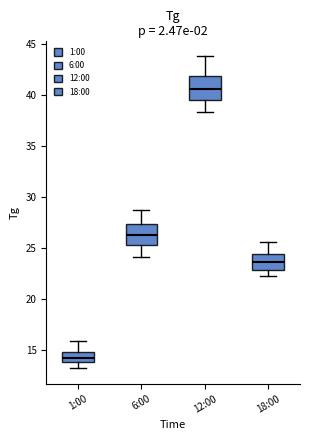

Where does the median line of the box for 6:00 sit on the y-axis? The values are not printed on the chart, so give them approximately, as read against the axis.

26.5